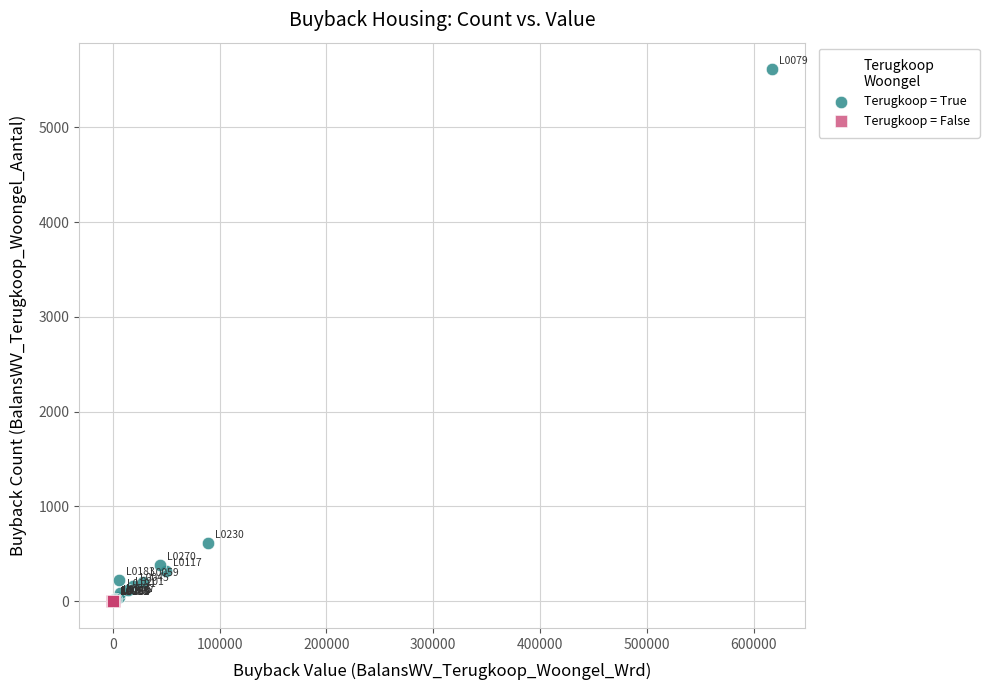

Which series reaches the maximum Y coordinate?

Terugkoop = True